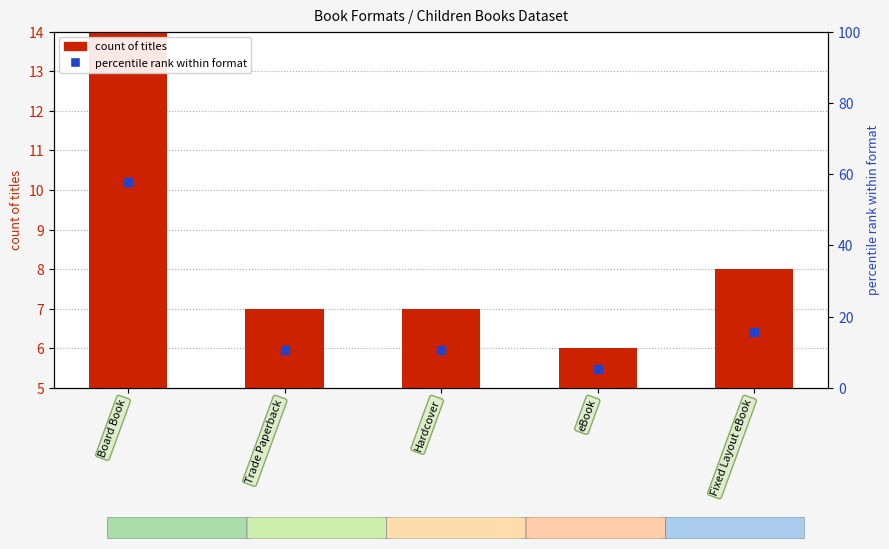

Which series has the largest Y range (max minus min)?

percentile rank within format